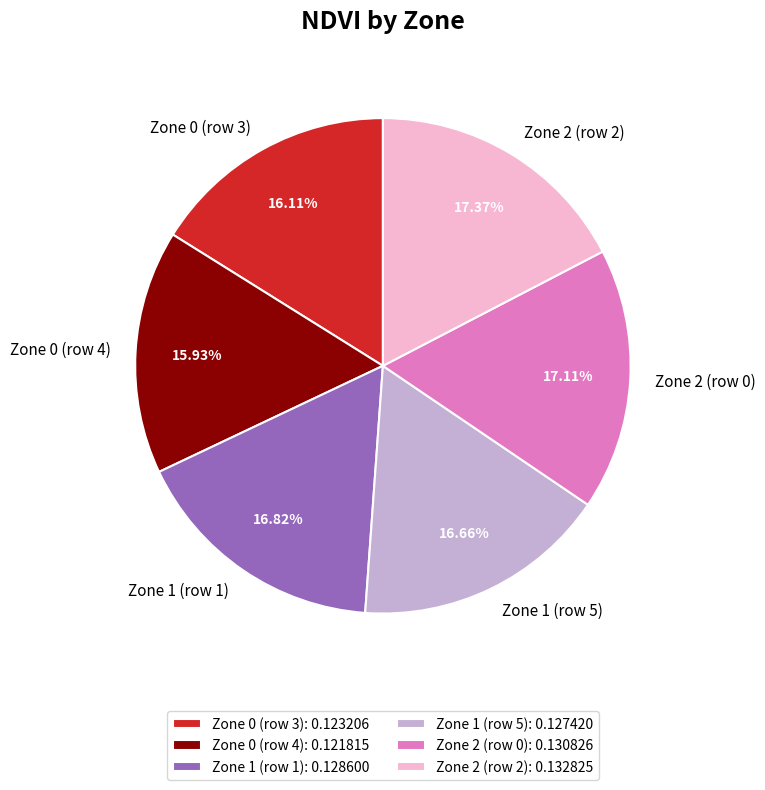

To the nearest percent, what percentage of the pie is Zone 1 (row 1)?

17%